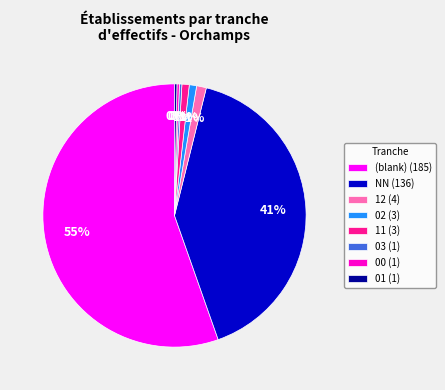

Which slice is the largest?

(blank) (185)